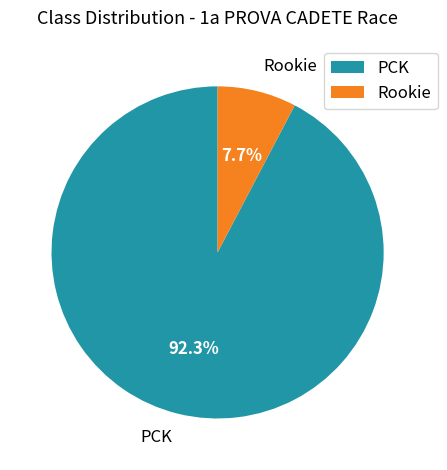

Count the number of slices in the pie.

2